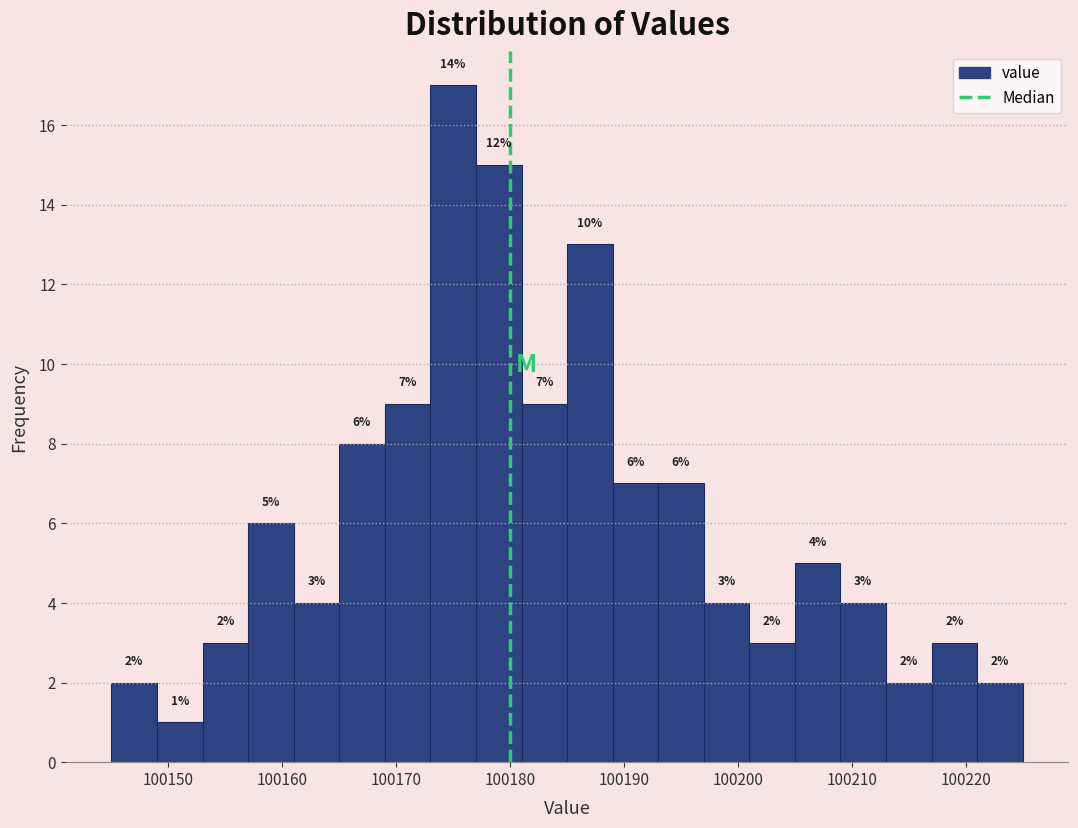

Which range on the x-axis has the tallest bar?

100173 to 100177